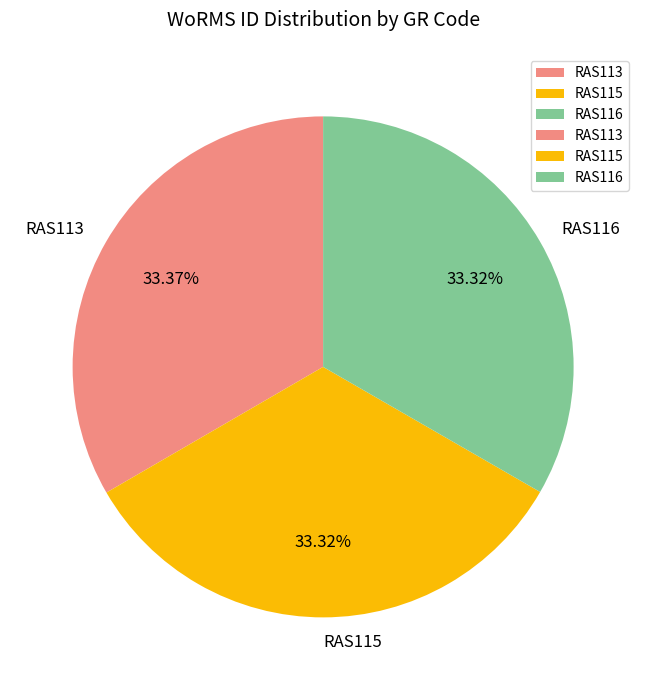

How many segments does this pie chart have?

3